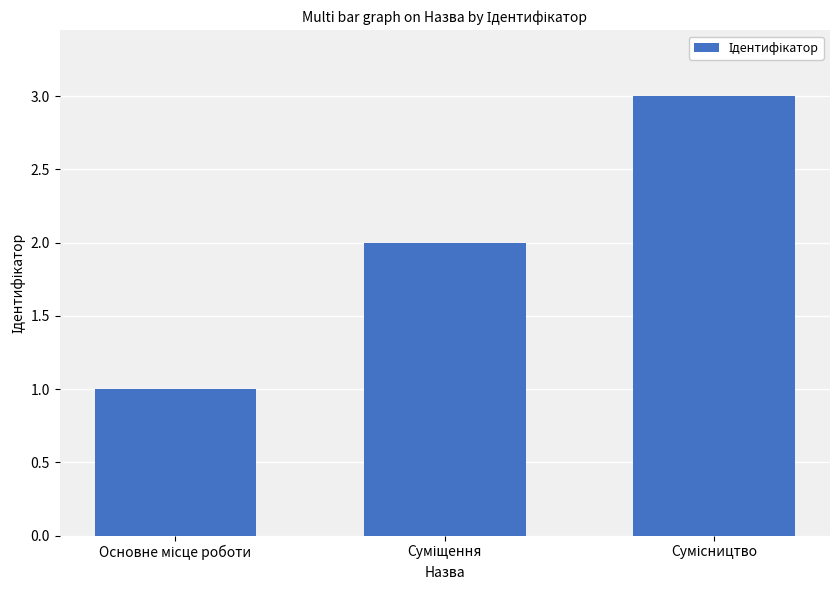

What is the value of the 1st bar from the left?

1